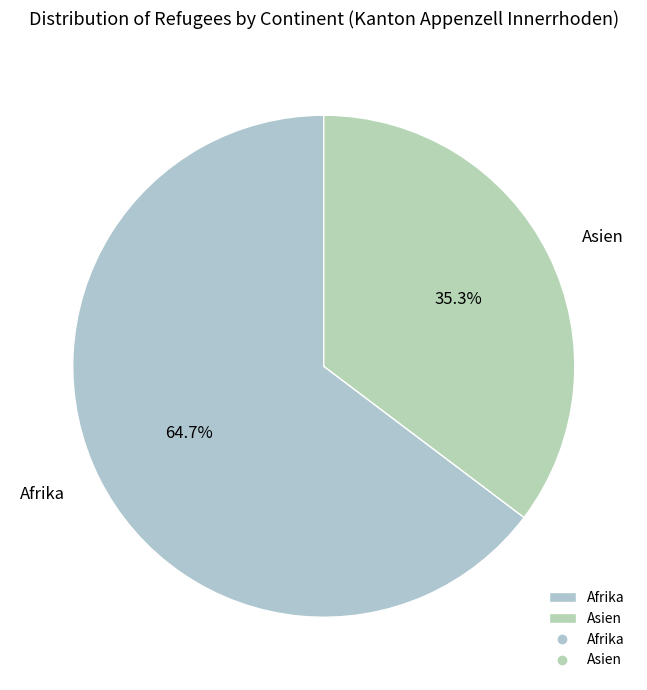

Rank the categories by value from highest to lowest.

Afrika, Asien